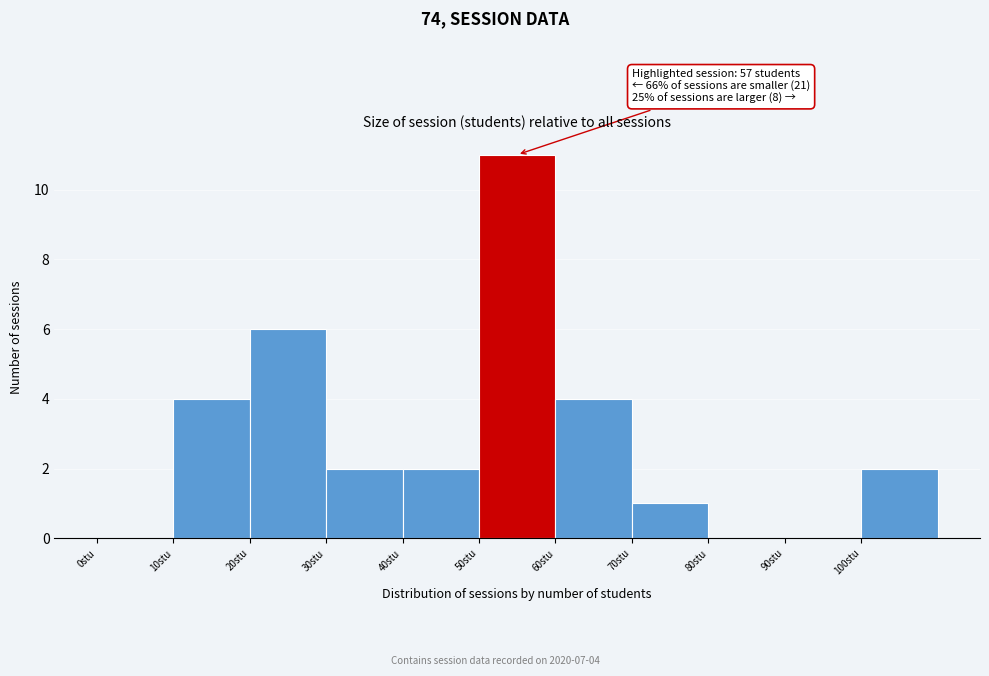

Which range on the x-axis has the tallest bar?

50 to 60